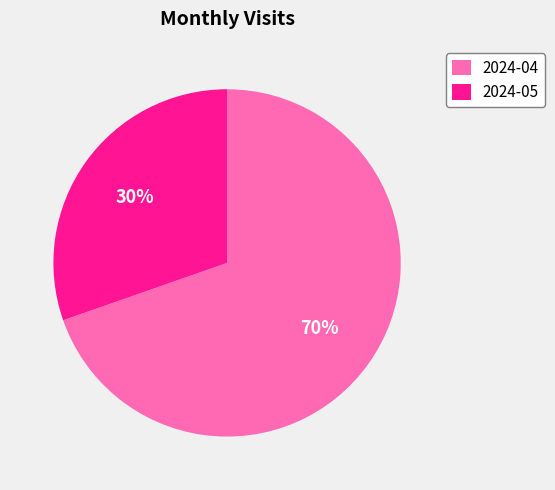

To the nearest percent, what is the combined percentage of 2024-04 and 2024-05?

100%